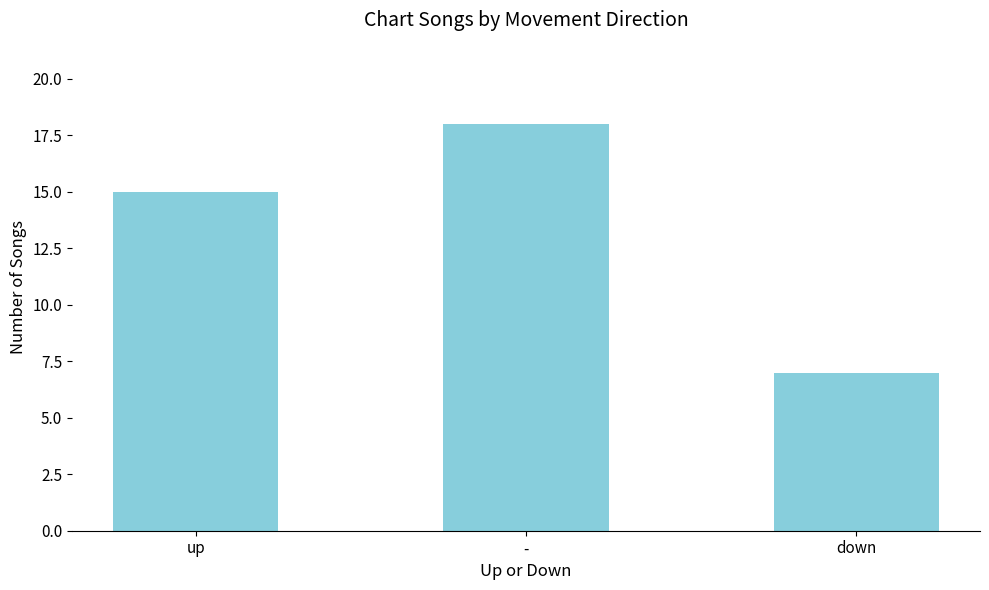

What value does the data have at up?

15